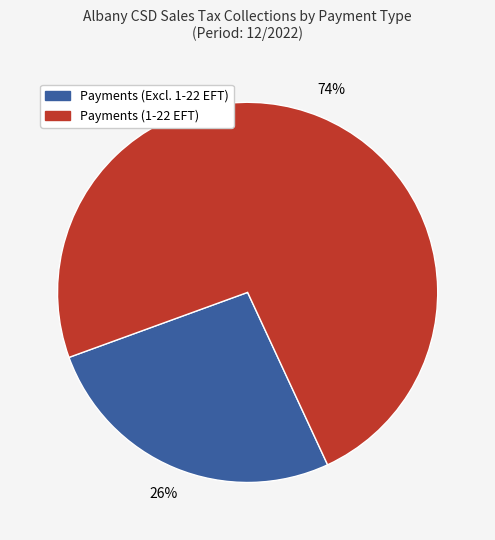

To the nearest percent, what is the average slice percentage?

50%